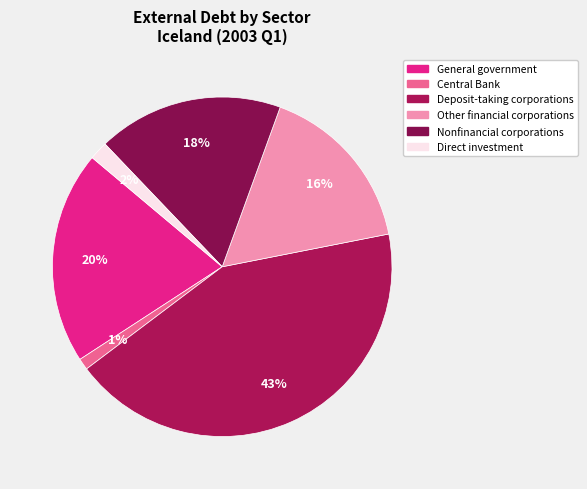

To the nearest percent, what portion does Direct investment represent?

2%